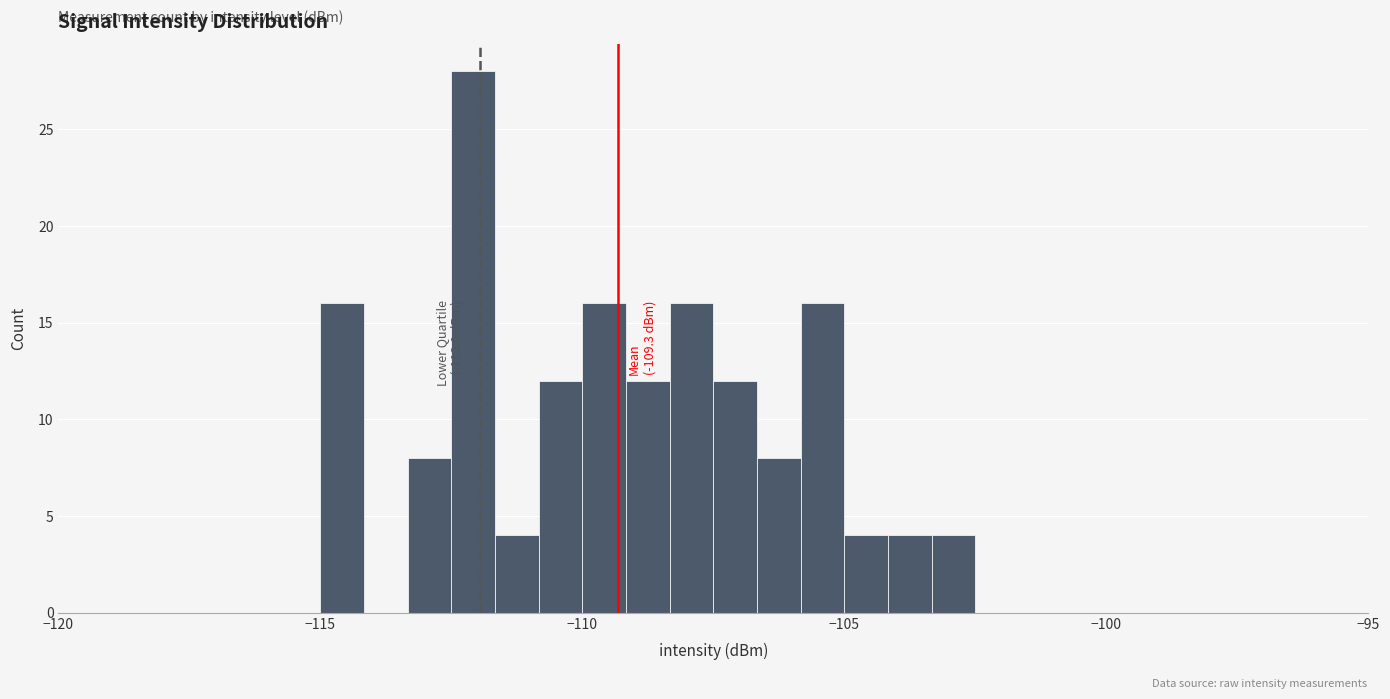

Read against the x-axis, roughly where is the centre of the tallest bar?

-112.0